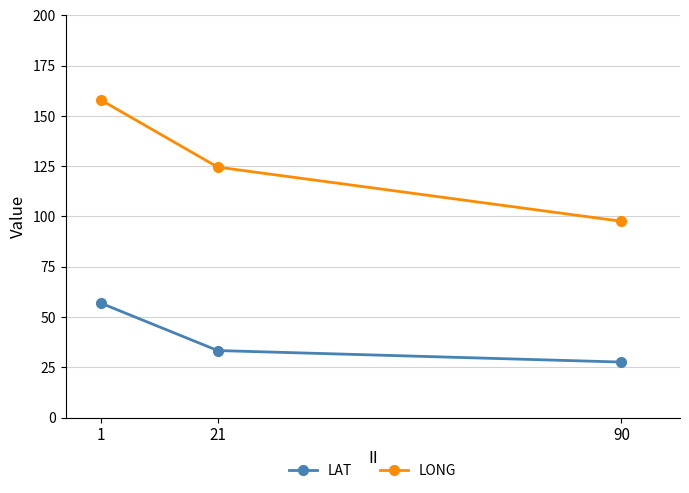

What is the value of the LONG point at the 2nd from the left?

124.6